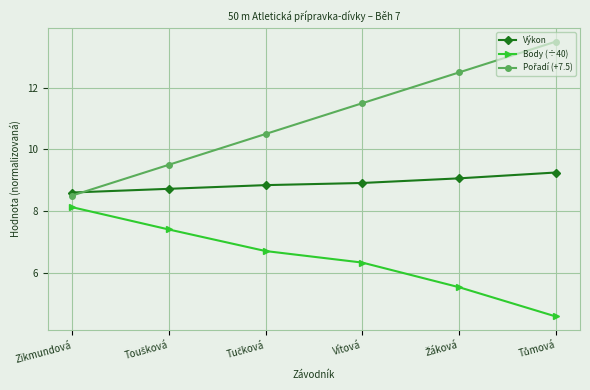

Which category has the lowest value in the Výkon series?

Zikmundová